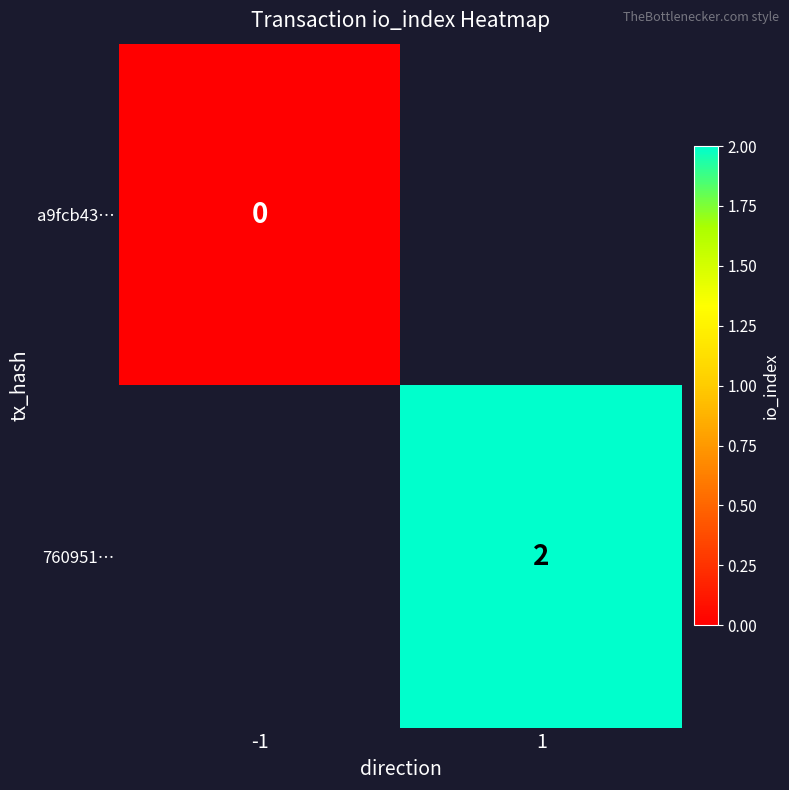

Is it true that 760951… equals 3 at 1?

False